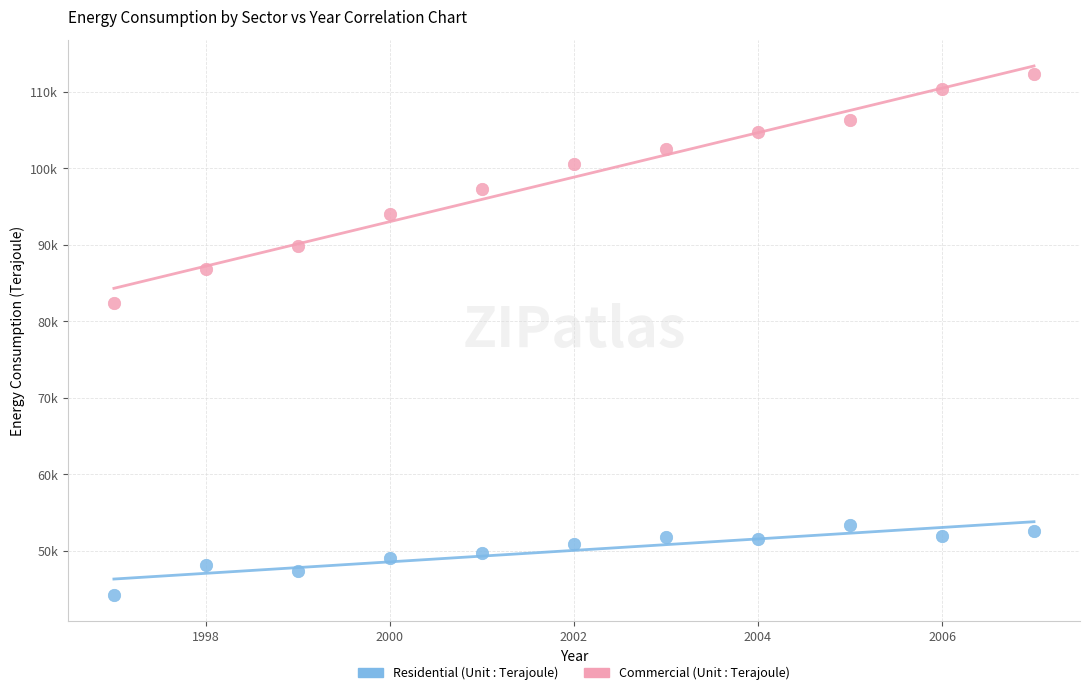

What are all the series names shown in the legend?

Residential (Unit : Terajoule), Commercial (Unit : Terajoule)